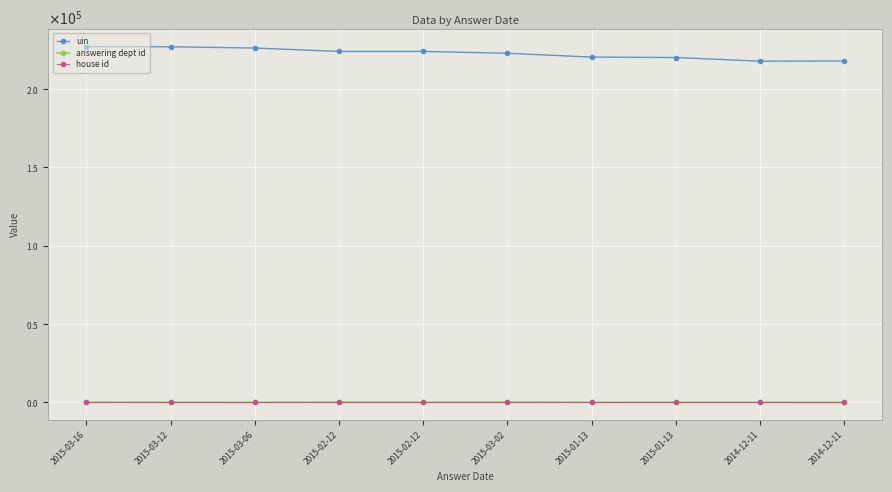

What is the label of the 3rd point from the left?

2015-03-06